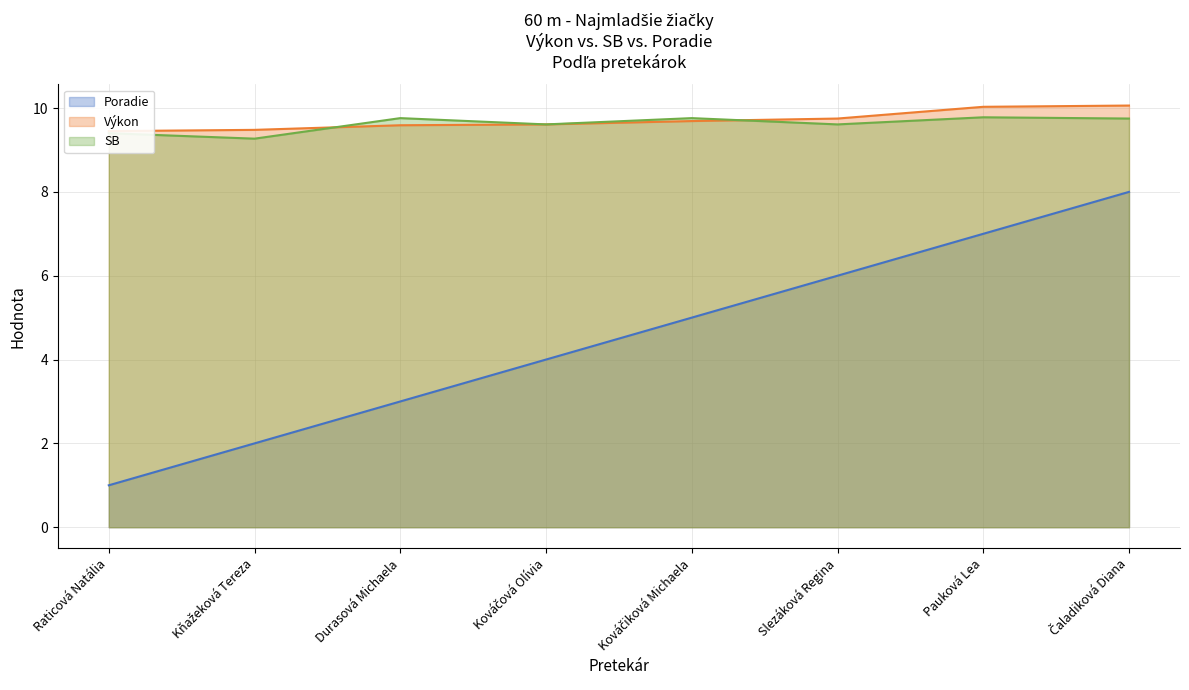

Count the Poradie values in the range 3 to 7.

5